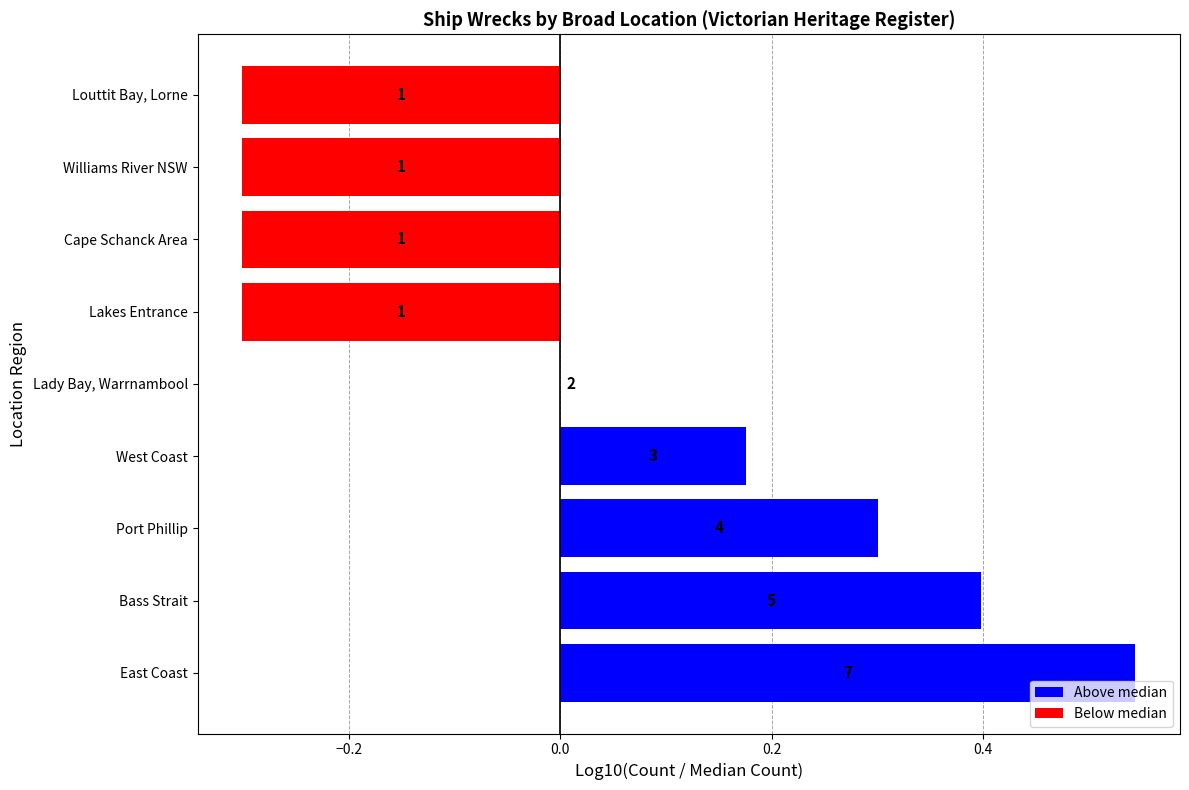

Are the bars horizontal?

Yes